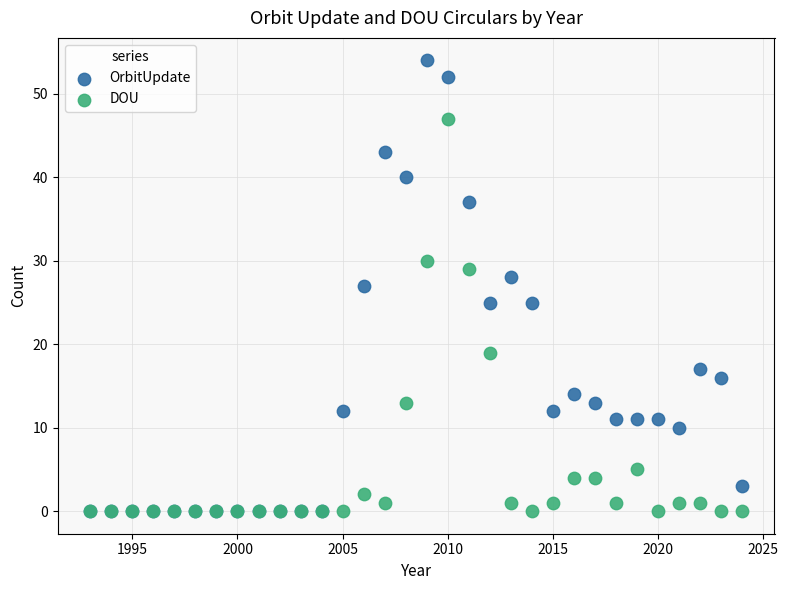

What are all the series names shown in the legend?

OrbitUpdate, DOU